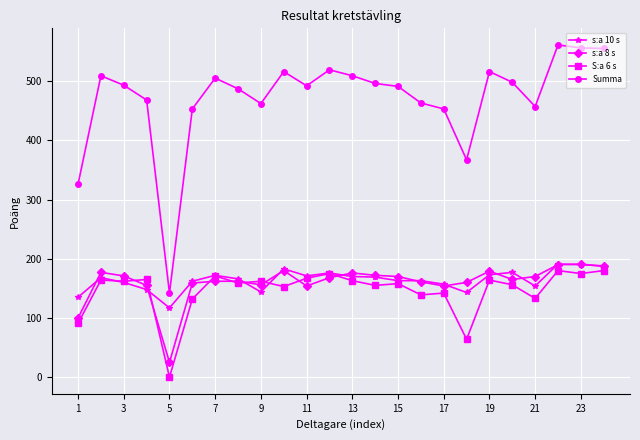

Which series has the largest total across all categories?

Summa